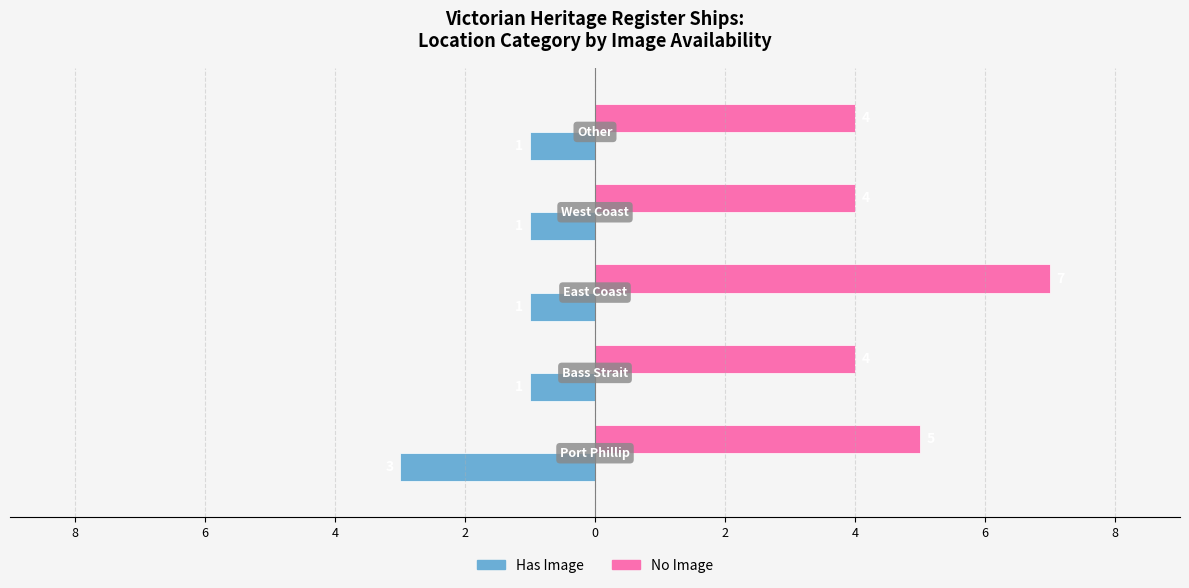

Which series has the widest spread of values?

No Image